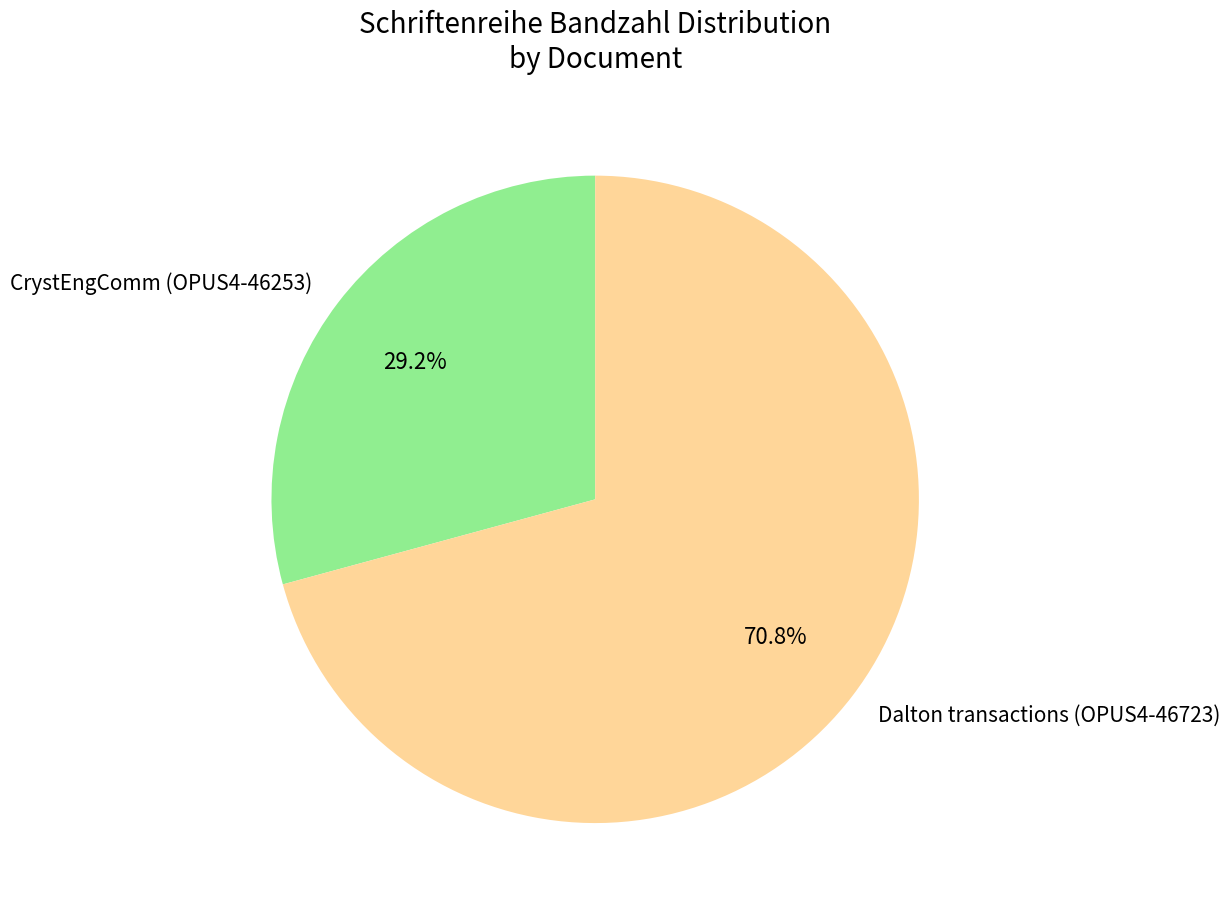

To the nearest percent, what is the combined percentage of Dalton transactions (OPUS4-46723) and CrystEngComm (OPUS4-46253)?

100%